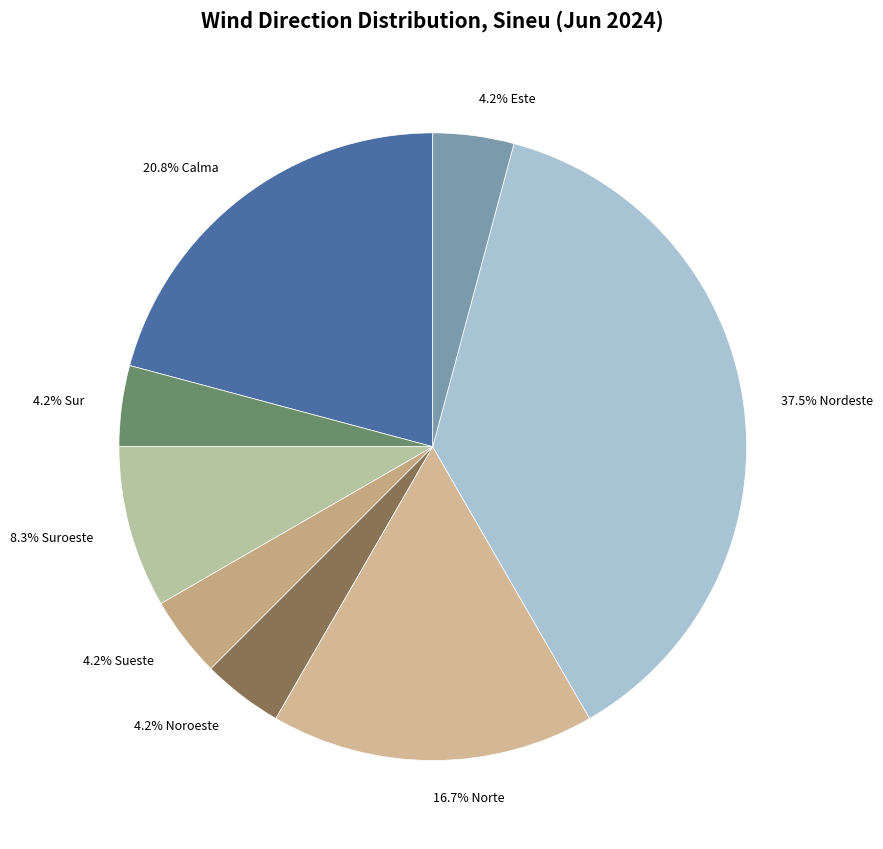

How many slices are in this pie chart?

8